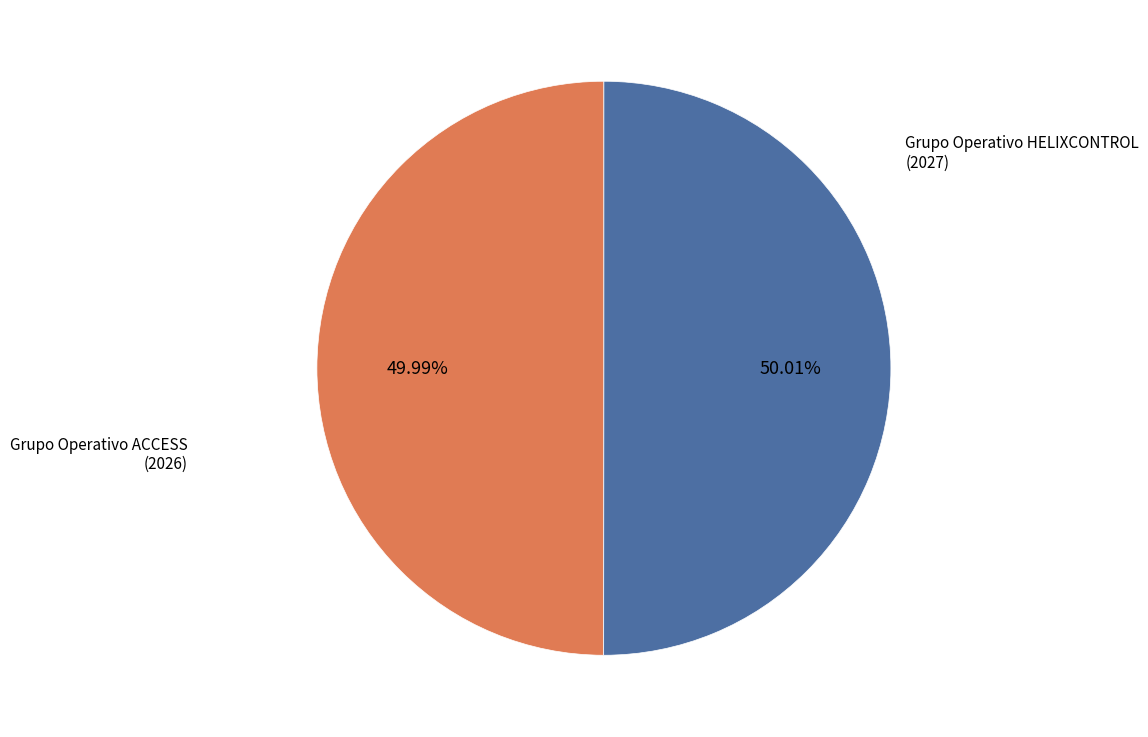

Does any single category account for the majority?

Yes